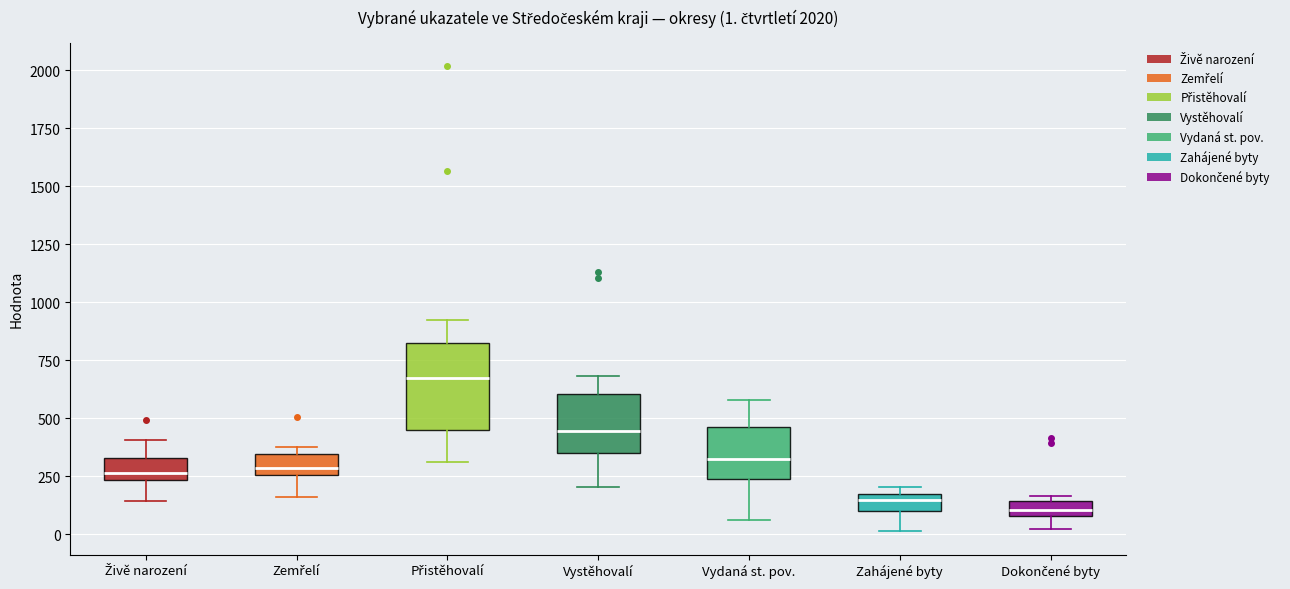

Comparing the boxes themselves (not the whiskers), which one is the tallest?

Přistěhovalí